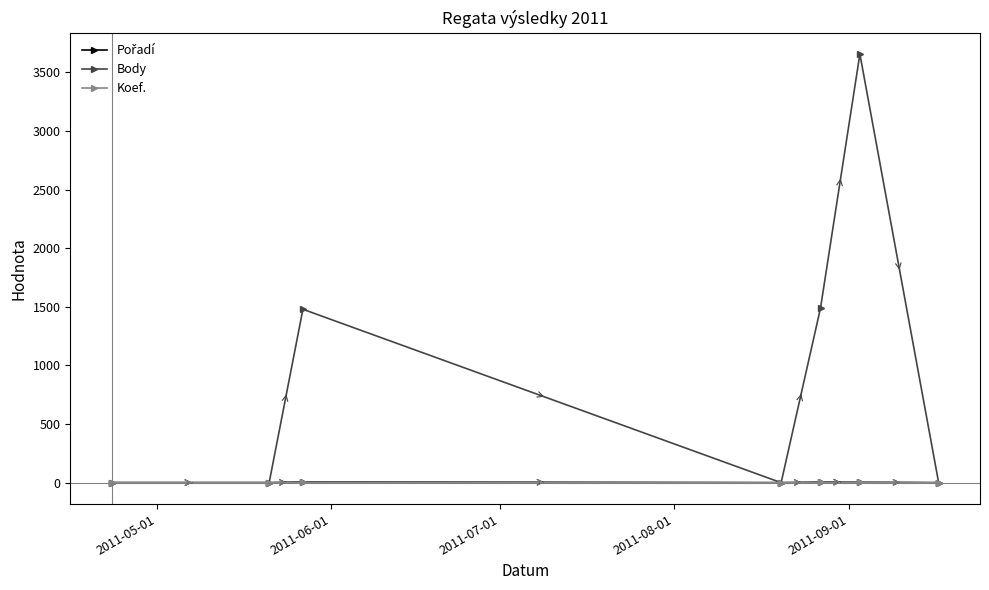

In Body, how many points are higher than both neighbors (excluding endpoints)?

2